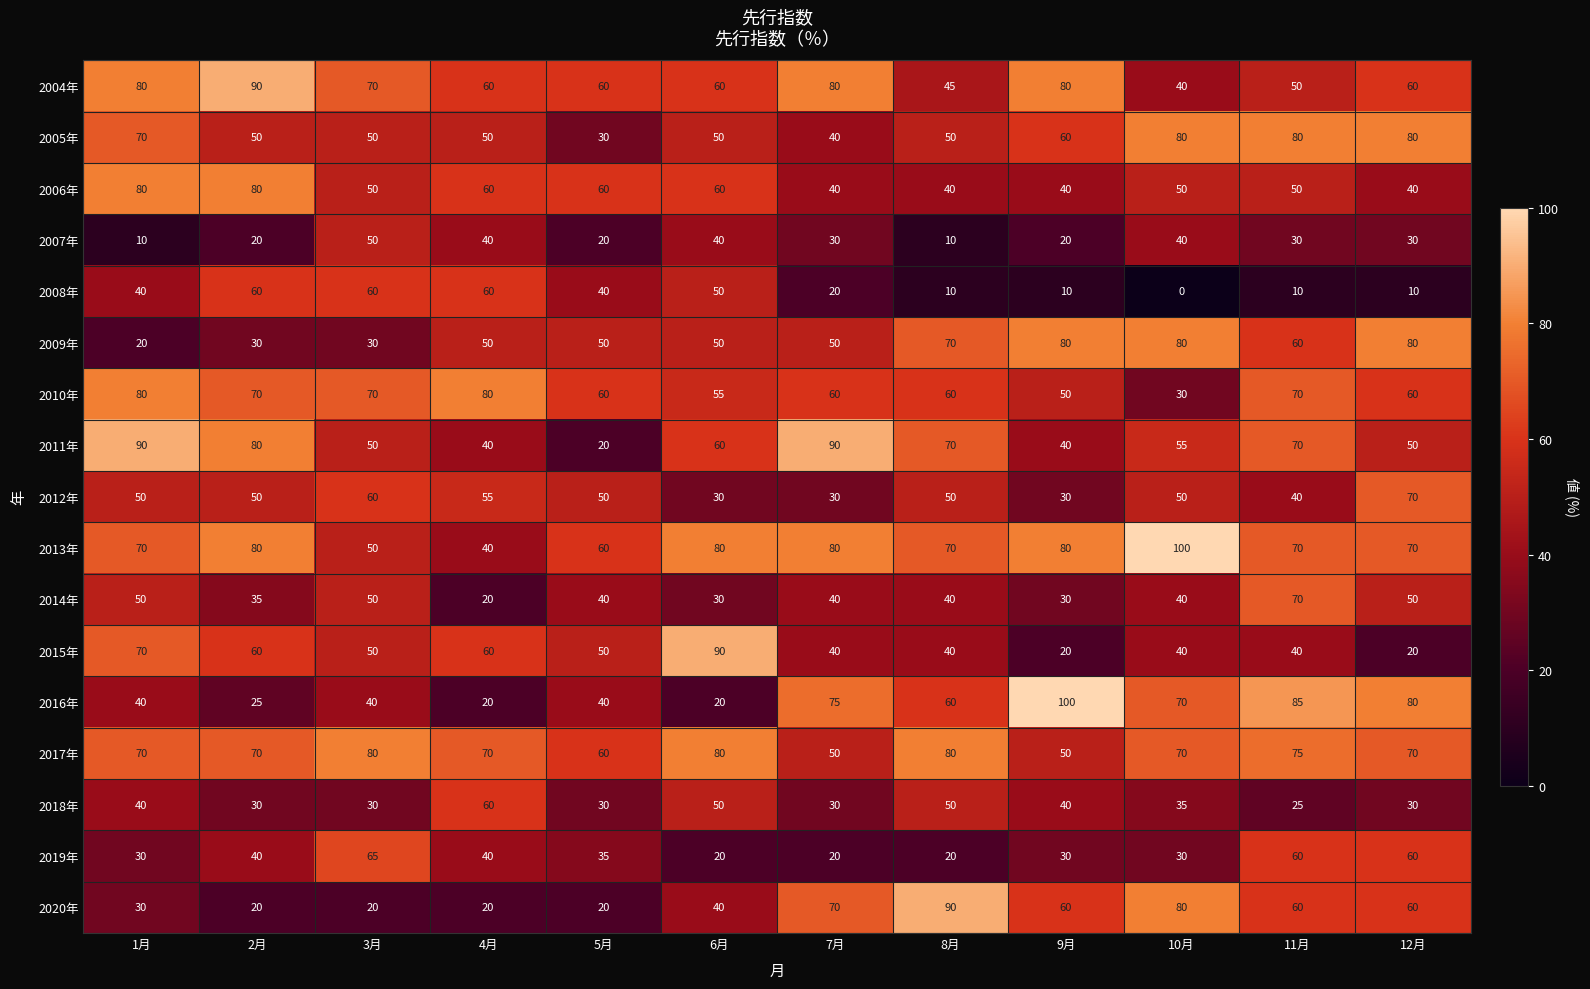

The 2005年 series shows 33 at 1月. True or false?

False